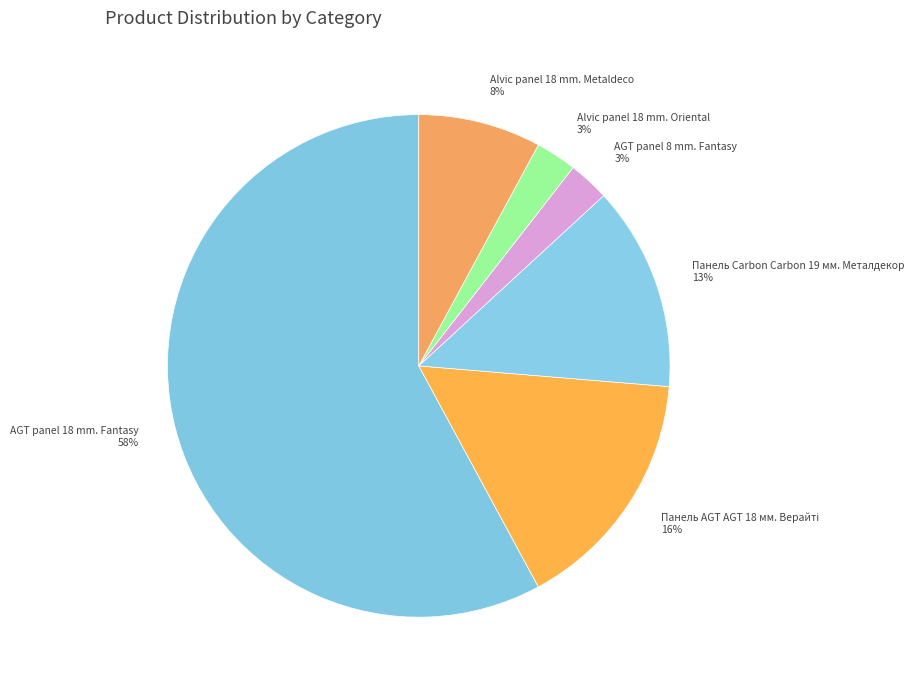

To the nearest percent, what is the average slice percentage?

17%